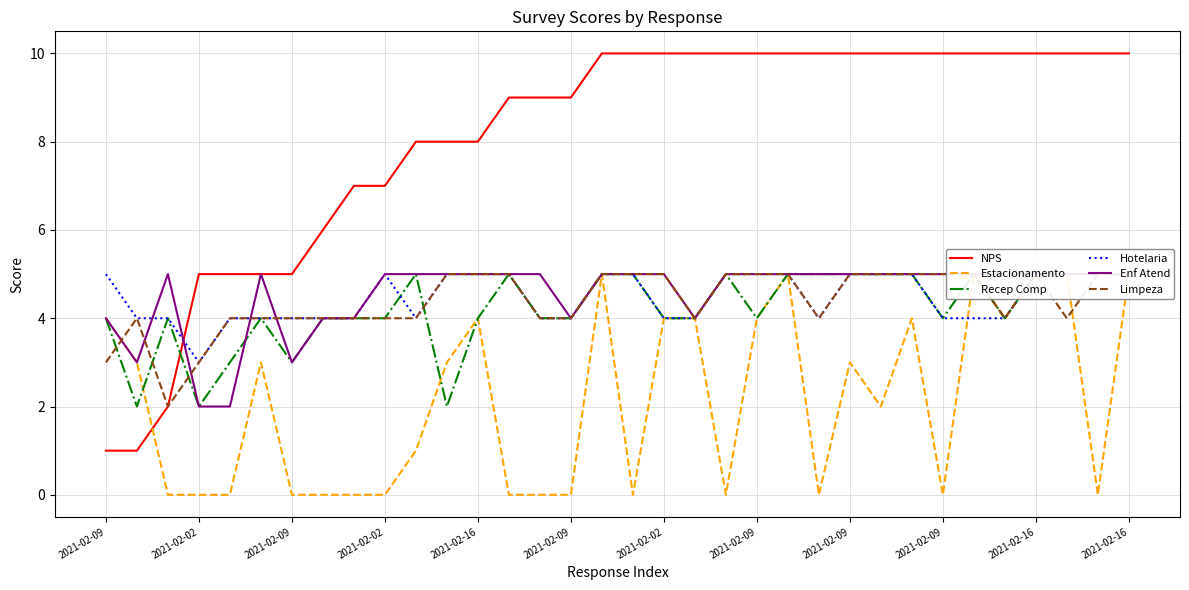

What are all the series names shown in the legend?

NPS, Estacionamento, Recep Comp, Hotelaria, Enf Atend, Limpeza